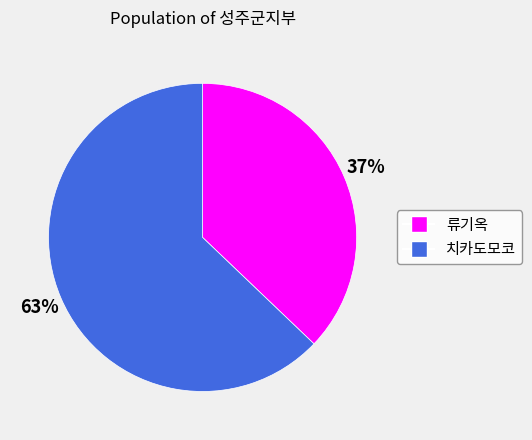

To the nearest percent, what is the combined percentage of 류기옥 and 치카도모코?

100%